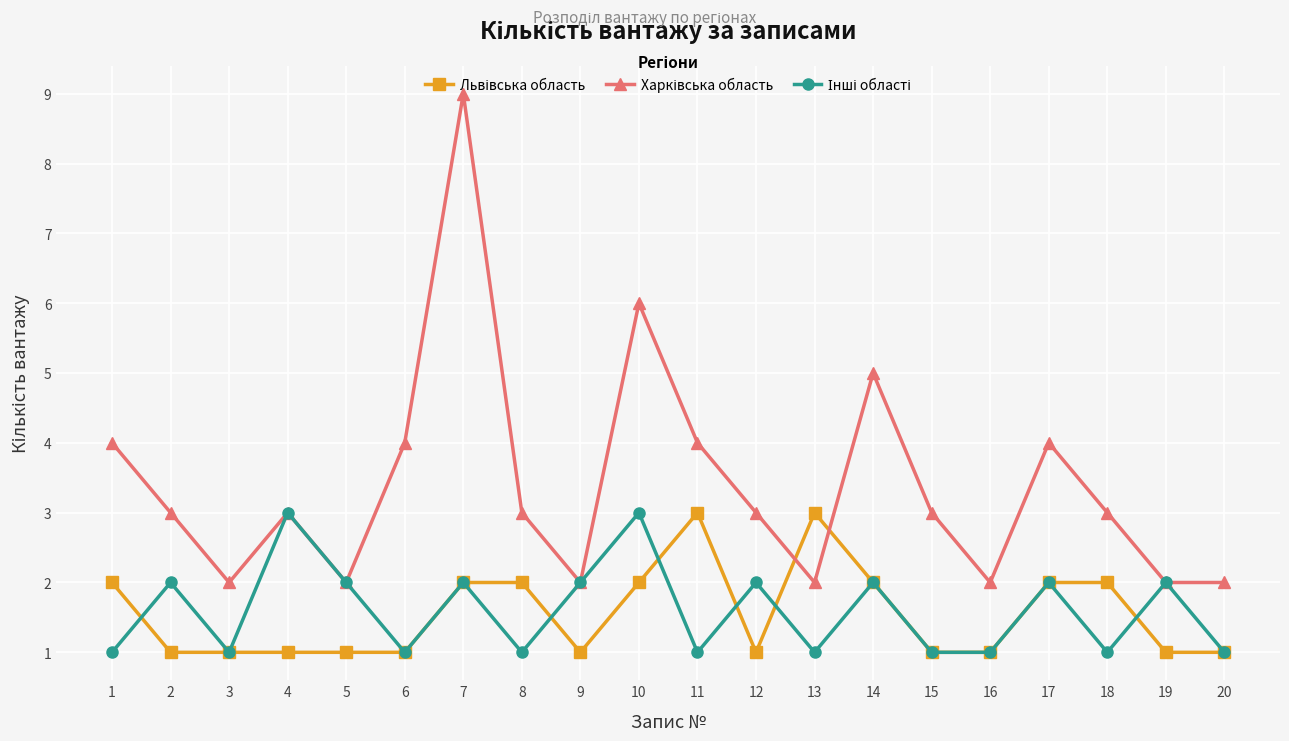

At which category is the sum across all series the highest?

7